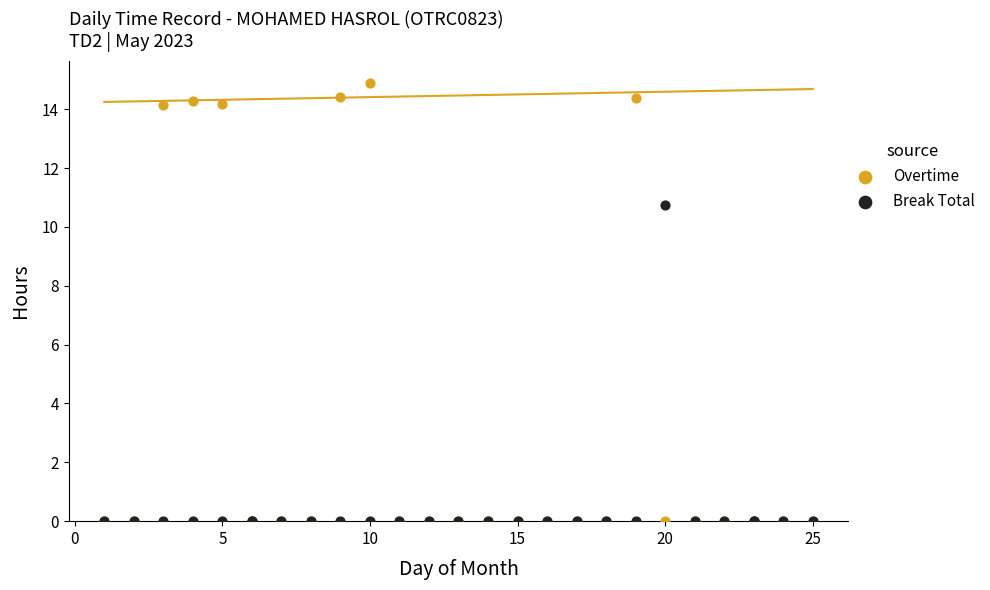

Across all series, what Y value is closest to 7?

10.7